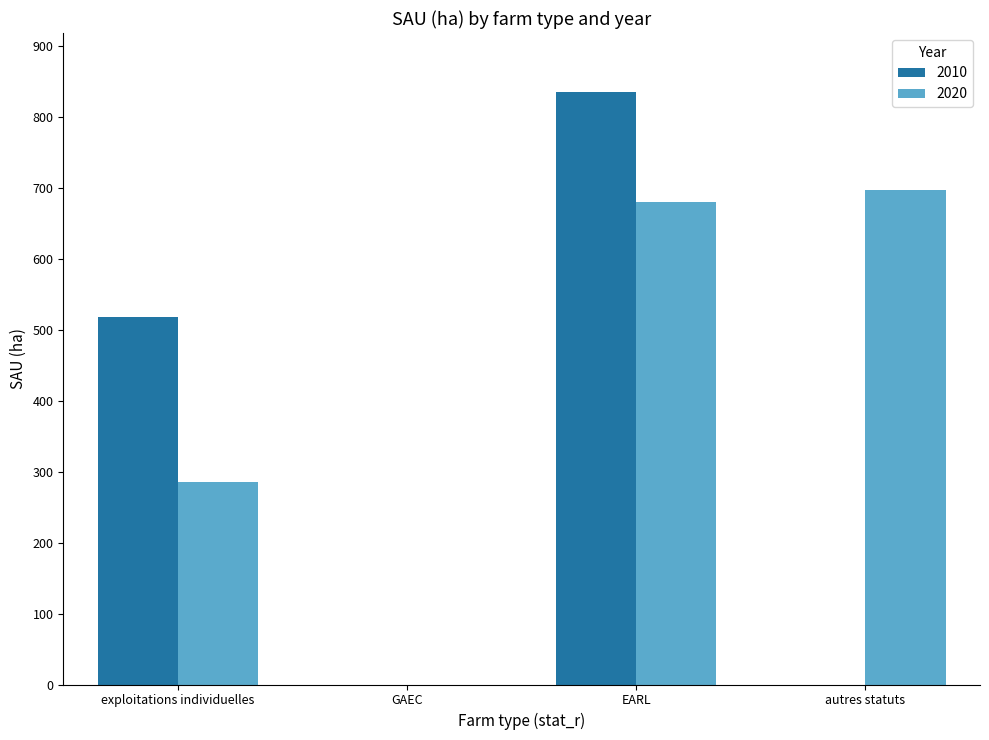

Reading right to left, extract all data points from this chart.

2010: autres statuts=0.0	EARL=834.7	GAEC=0.0	exploitations individuelles=517.5
2020: autres statuts=697.1	EARL=679.9	GAEC=0.0	exploitations individuelles=284.7